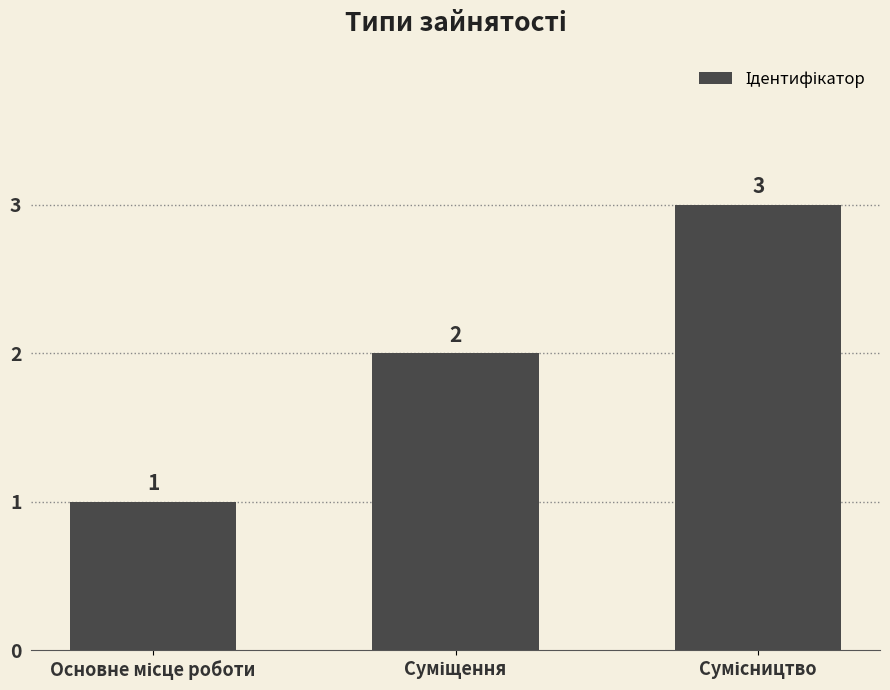

What is the average value?

2